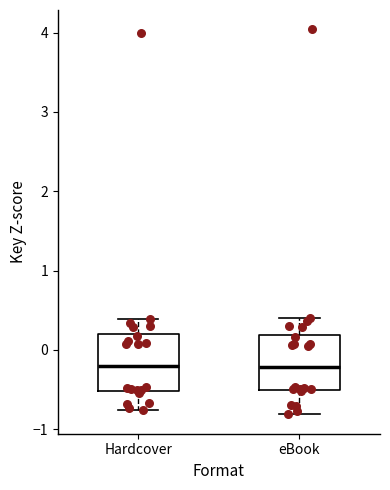

Reading left to right, read every box against the y-axis: the position of its median line, the range the box covers, and the ends of its whiskers. The values are not printed on the chart, so give them approximately, as read against the axis.

Hardcover: median -0.2, box -0.5 to 0.2, whiskers -0.8 to 0.4
eBook: median -0.2, box -0.5 to 0.2, whiskers -0.8 to 0.4